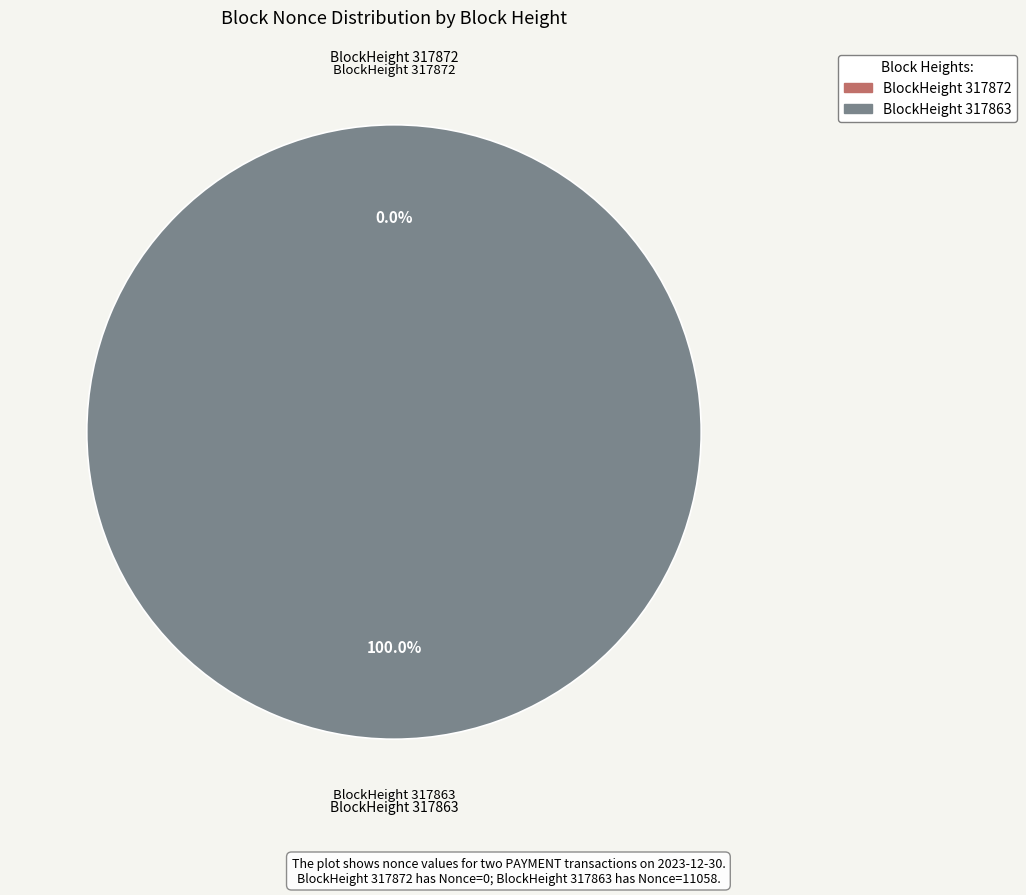

To the nearest percent, what is the combined percentage of 317863 and 317872?

100%